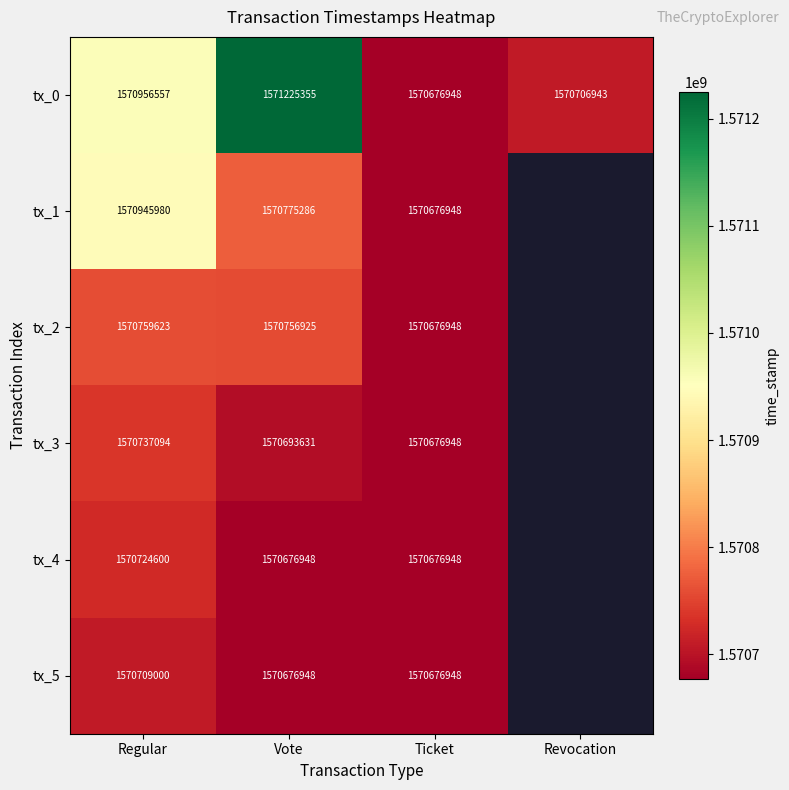

At which category does the chart reach its minimum across all series?

Ticket